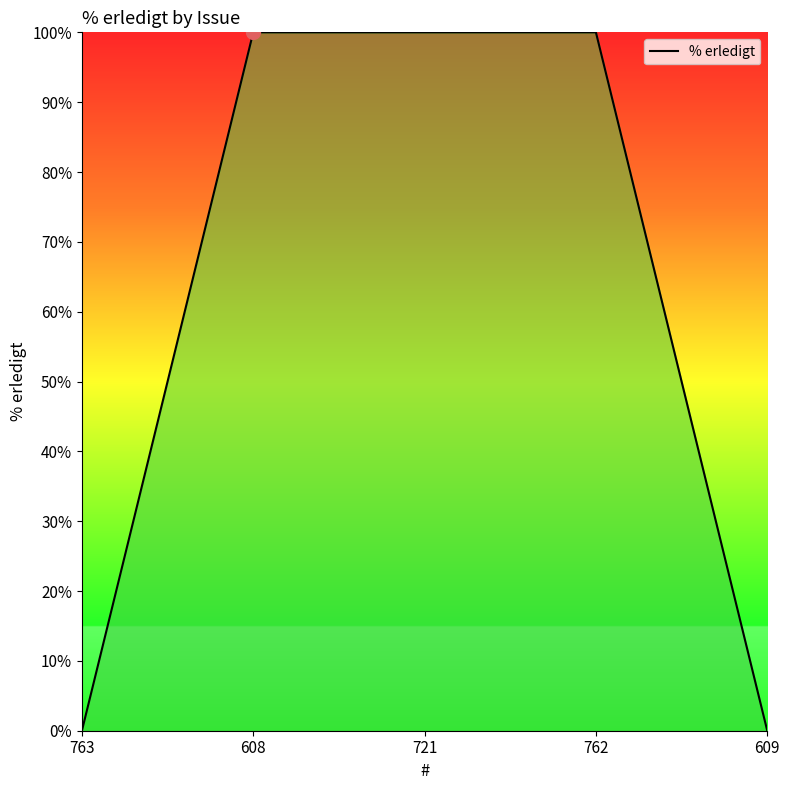

What is the greatest value displayed?

100